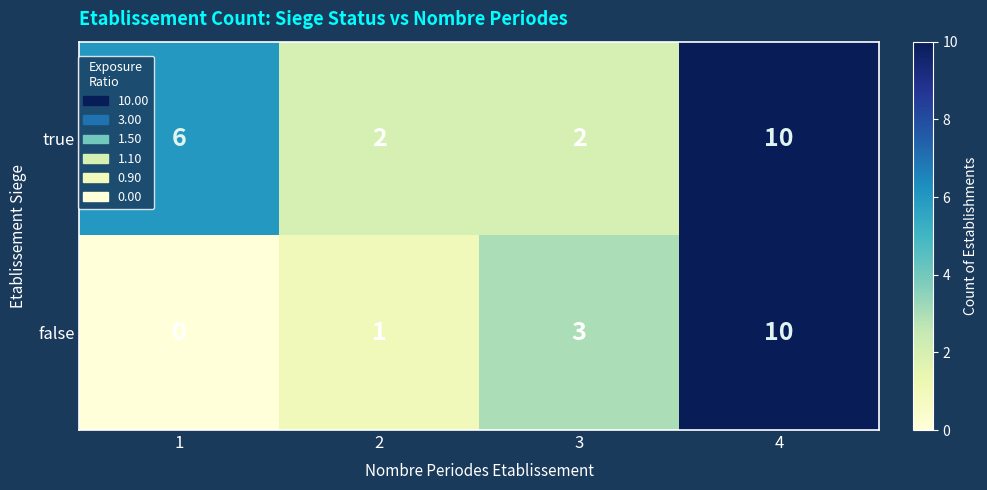

Rank the series by their average value, from lowest to highest.

false, true